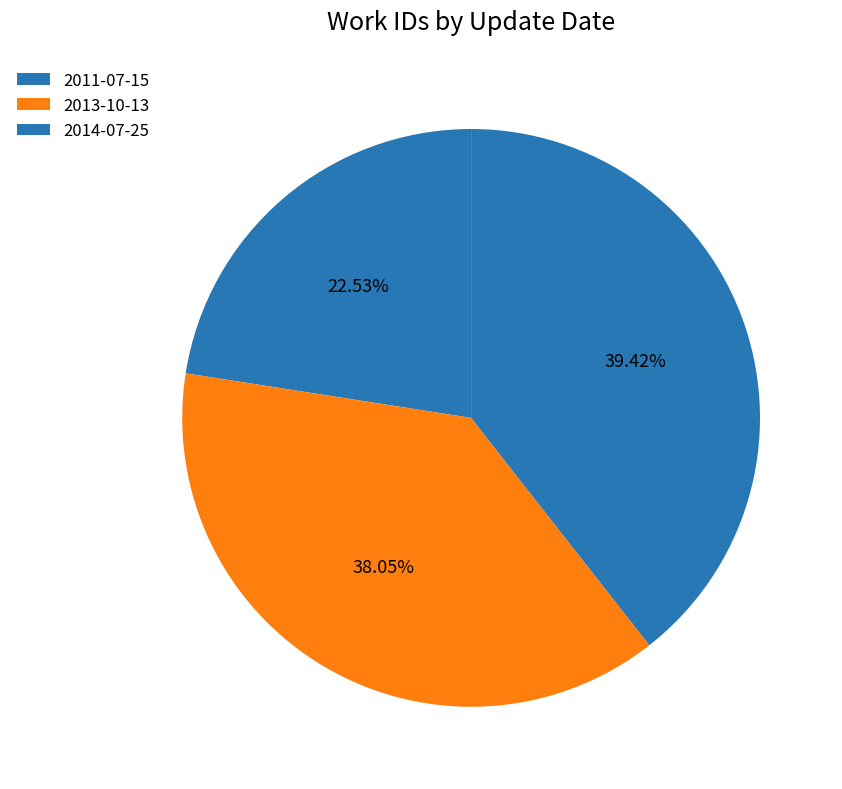

To the nearest percent, what is the combined percentage of 2014-07-25 and 2011-07-15?

62%